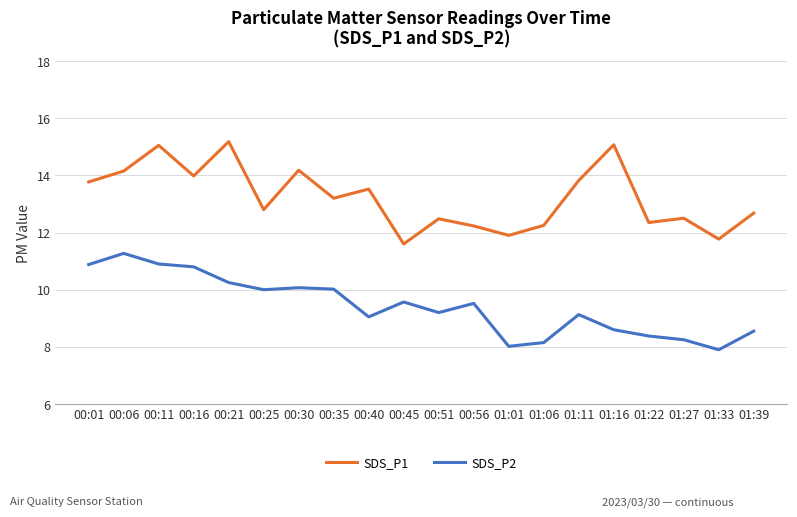

Is this an area chart (filled region under the line)?

No